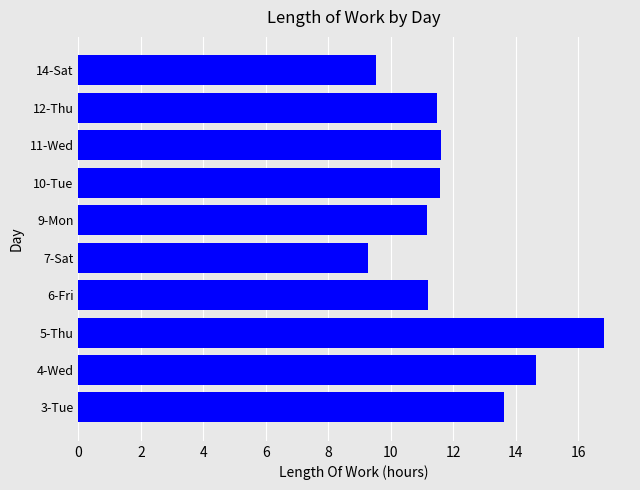

Reading bottom to top, what are all the values shown in this chart?

3-Tue=13.6	4-Wed=14.7	5-Thu=16.8	6-Fri=11.2	7-Sat=9.3	9-Mon=11.2	10-Tue=11.6	11-Wed=11.6	12-Thu=11.5	14-Sat=9.5